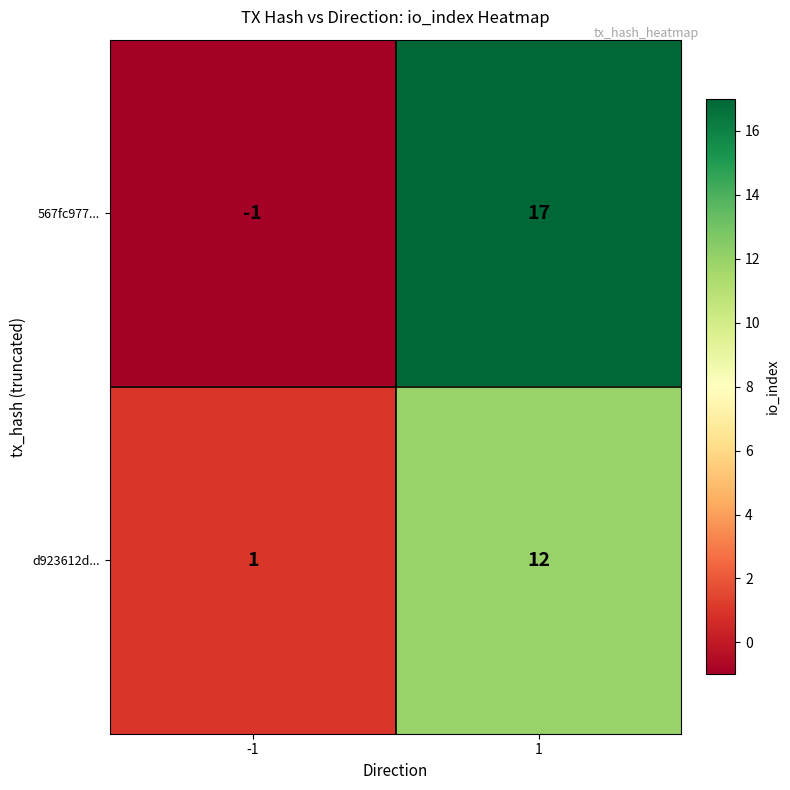

Which series changed the most between -1 and 1?

567fc977...